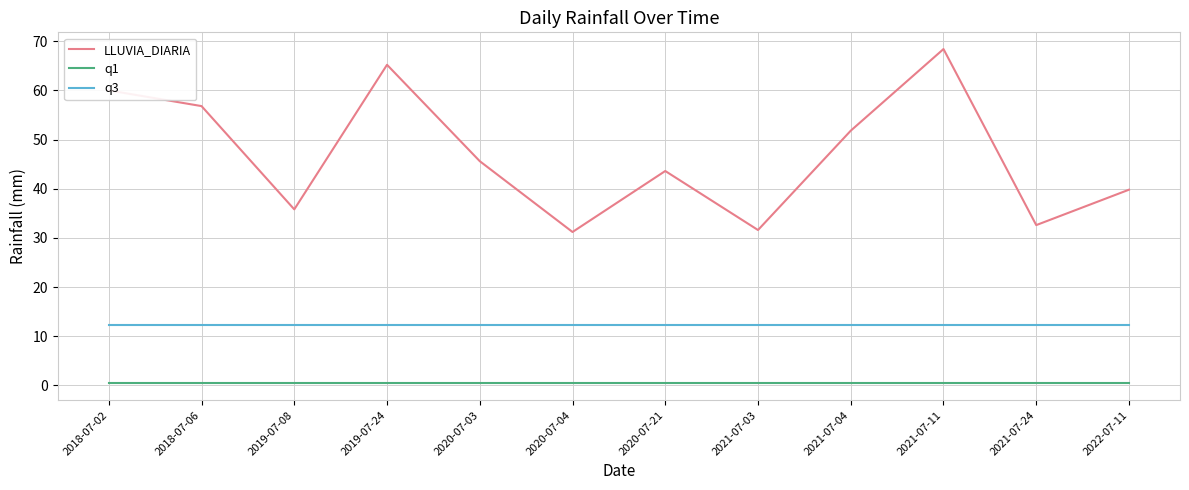

The q3 series shows 12.3 at 2021-07-04. True or false?

True